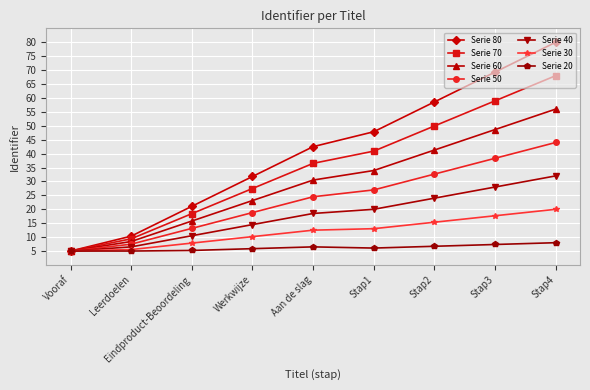

Which series has the largest range (max minus min)?

Serie 80